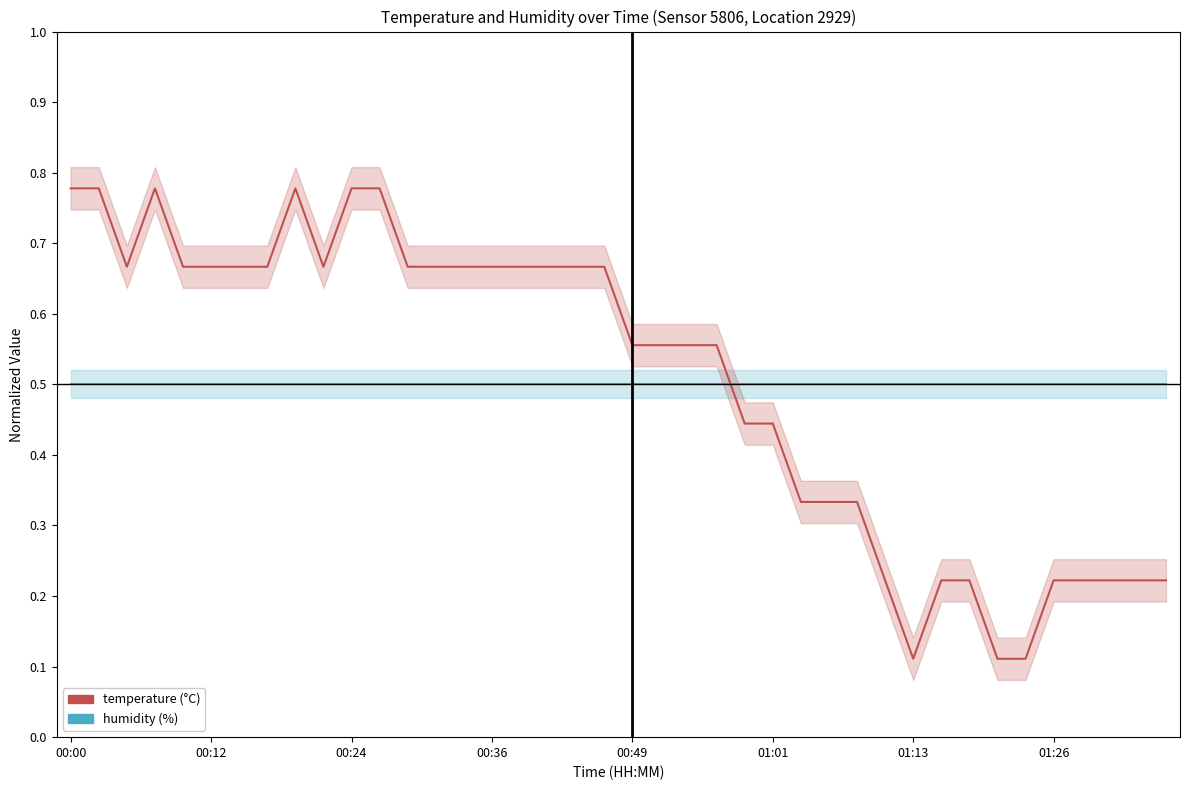

At which label does temperature reach its peak?

00:00